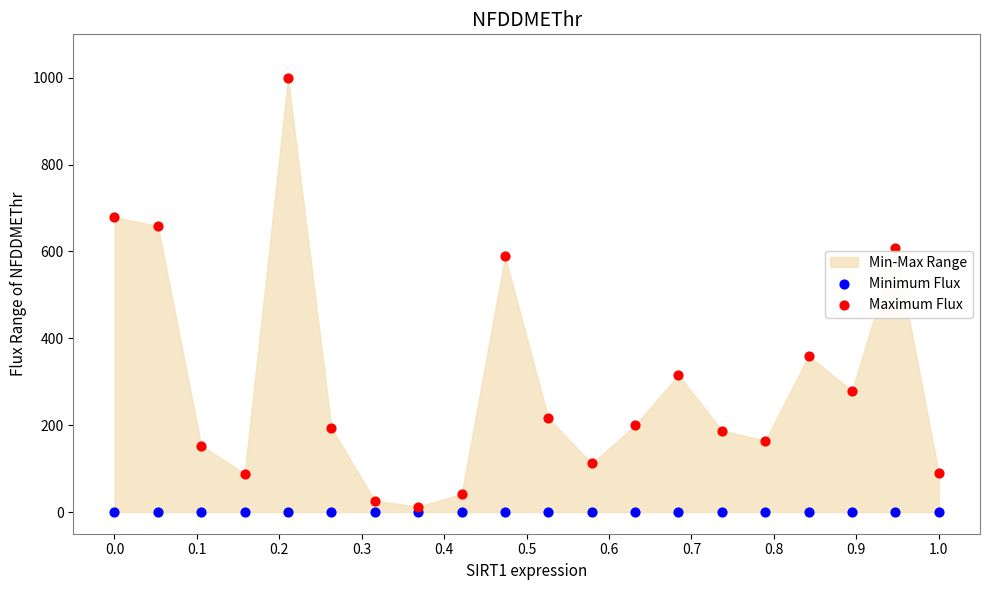

In the Maximum Flux series, what Y value is closest to 506?

588.6